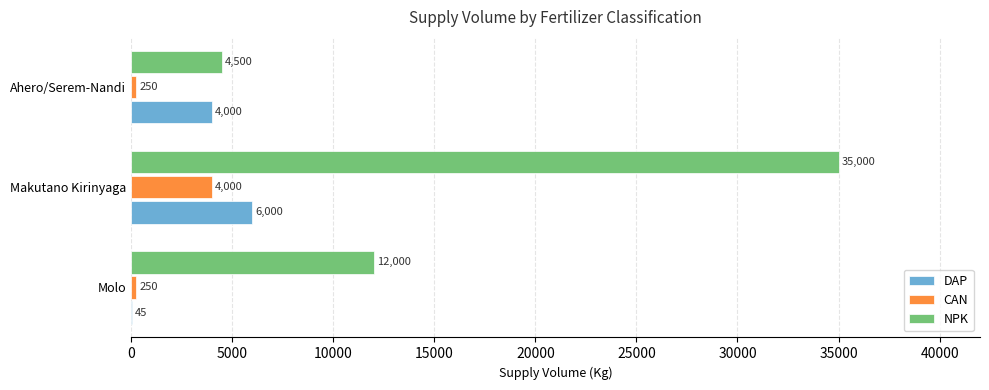

How many NPK values are between 4500 and 35000?

3